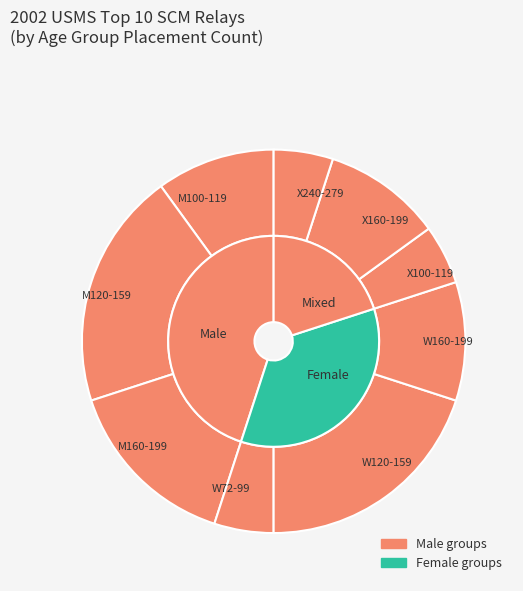

What percentage is NOT represented by X100-119?

95.0%